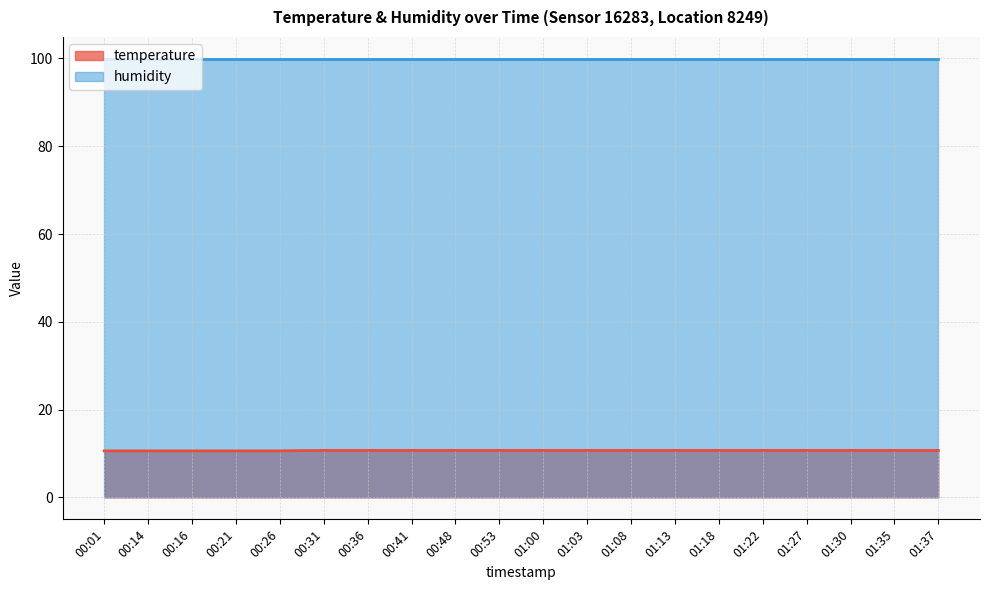

Where is the data nearest to the value 10?

00:01